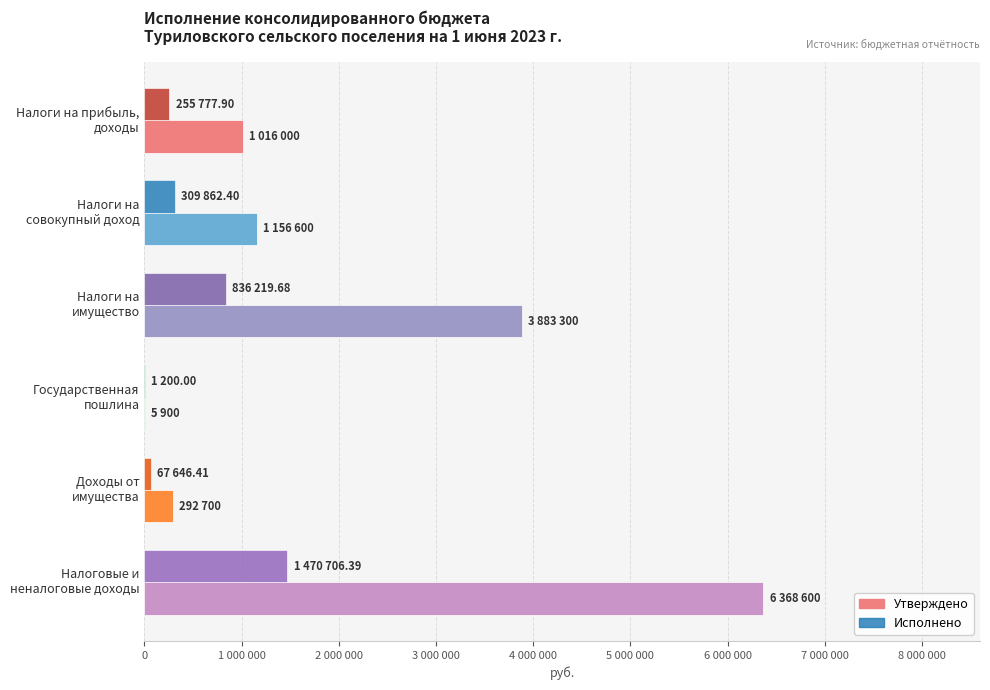

What are all the series names shown in the legend?

Утверждено, Исполнено